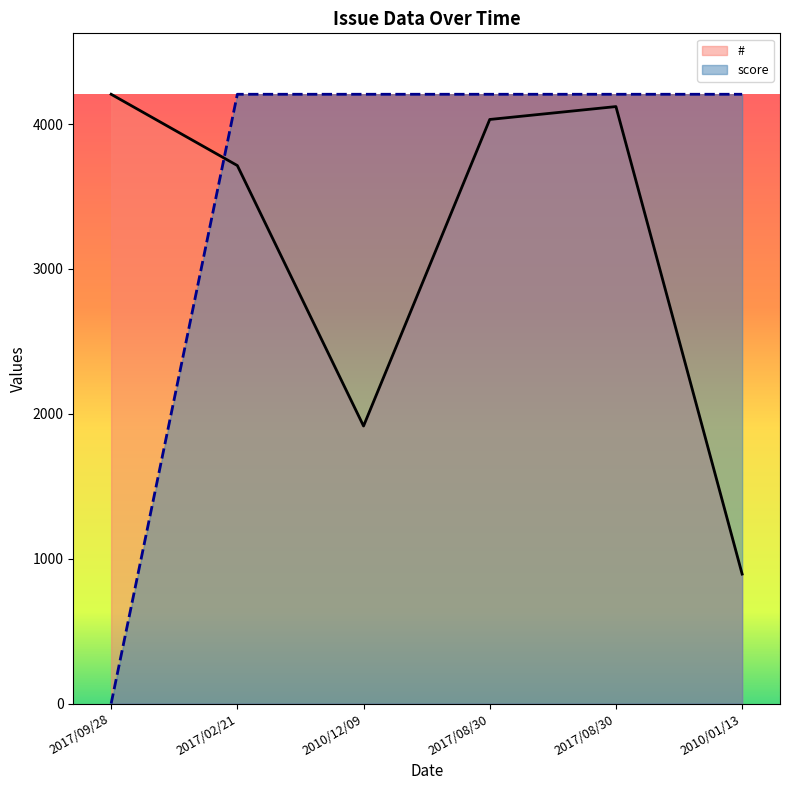

The # series shows 3714 at 2017/02/21. True or false?

True